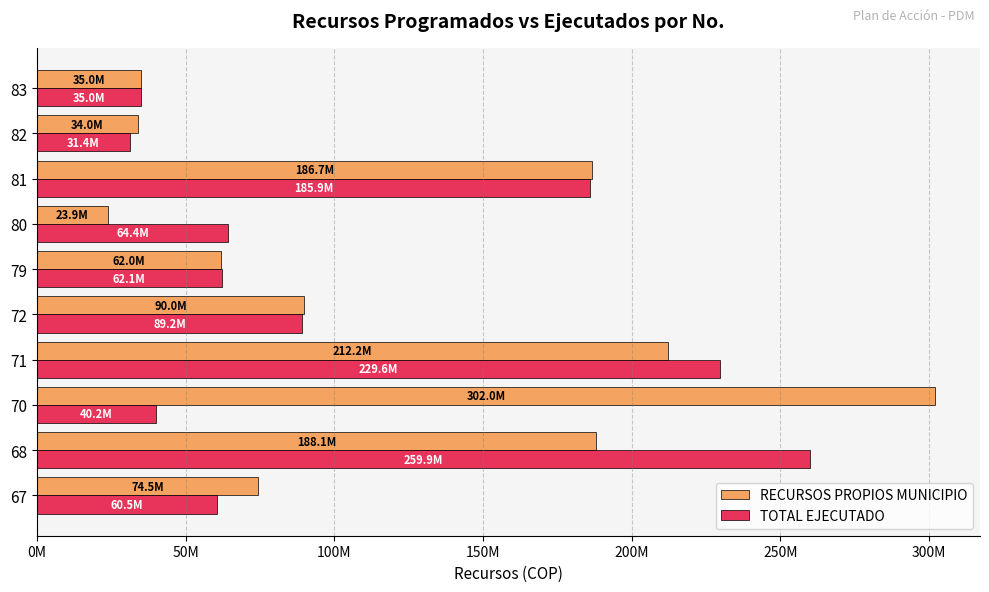

What are all the series names shown in the legend?

RECURSOS PROPIOS MUNICIPIO, TOTAL EJECUTADO